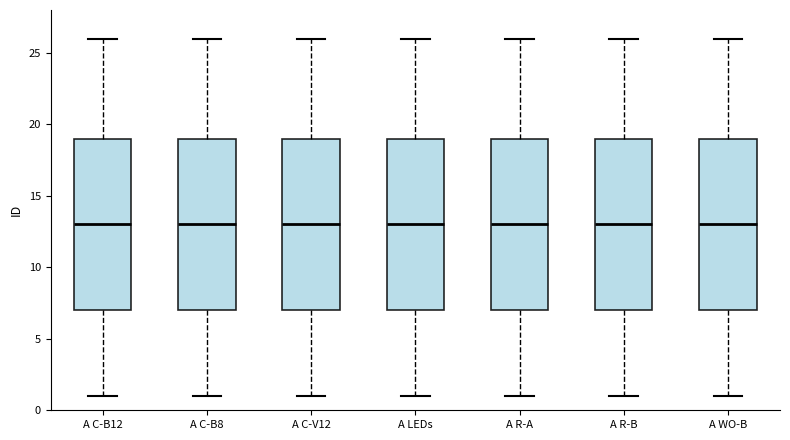

Reading left to right, transcribe this box plot: for each box, give where its median line is, the range the box spans, and where its two whiskers end, as read against the y-axis. The values are not printed on the chart, so give them approximately, as read against the axis.

A C-B12: median 13, box 7 to 19, whiskers 1 to 26
A C-B8: median 13, box 7 to 19, whiskers 1 to 26
A C-V12: median 13, box 7 to 19, whiskers 1 to 26
A LEDs: median 13, box 7 to 19, whiskers 1 to 26
A R-A: median 13, box 7 to 19, whiskers 1 to 26
A R-B: median 13, box 7 to 19, whiskers 1 to 26
A WO-B: median 13, box 7 to 19, whiskers 1 to 26